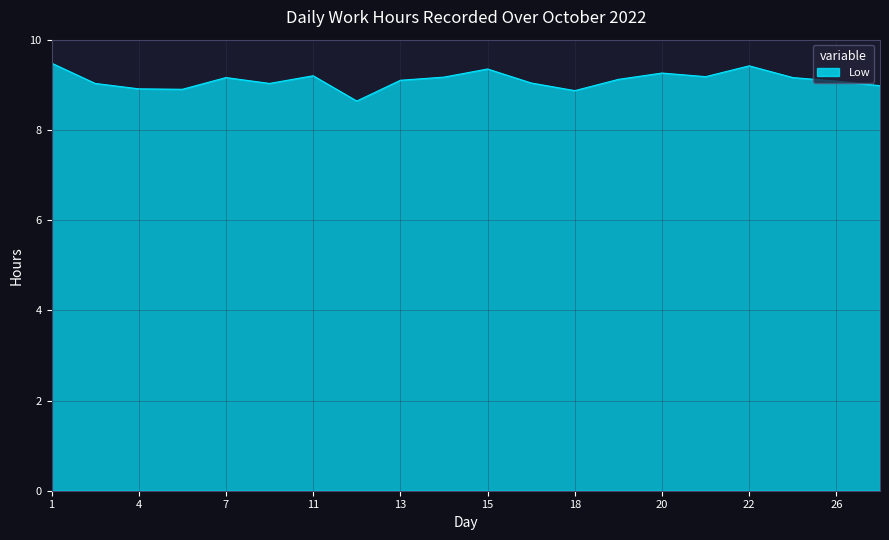

What is the minimum value shown in the chart?

8.6